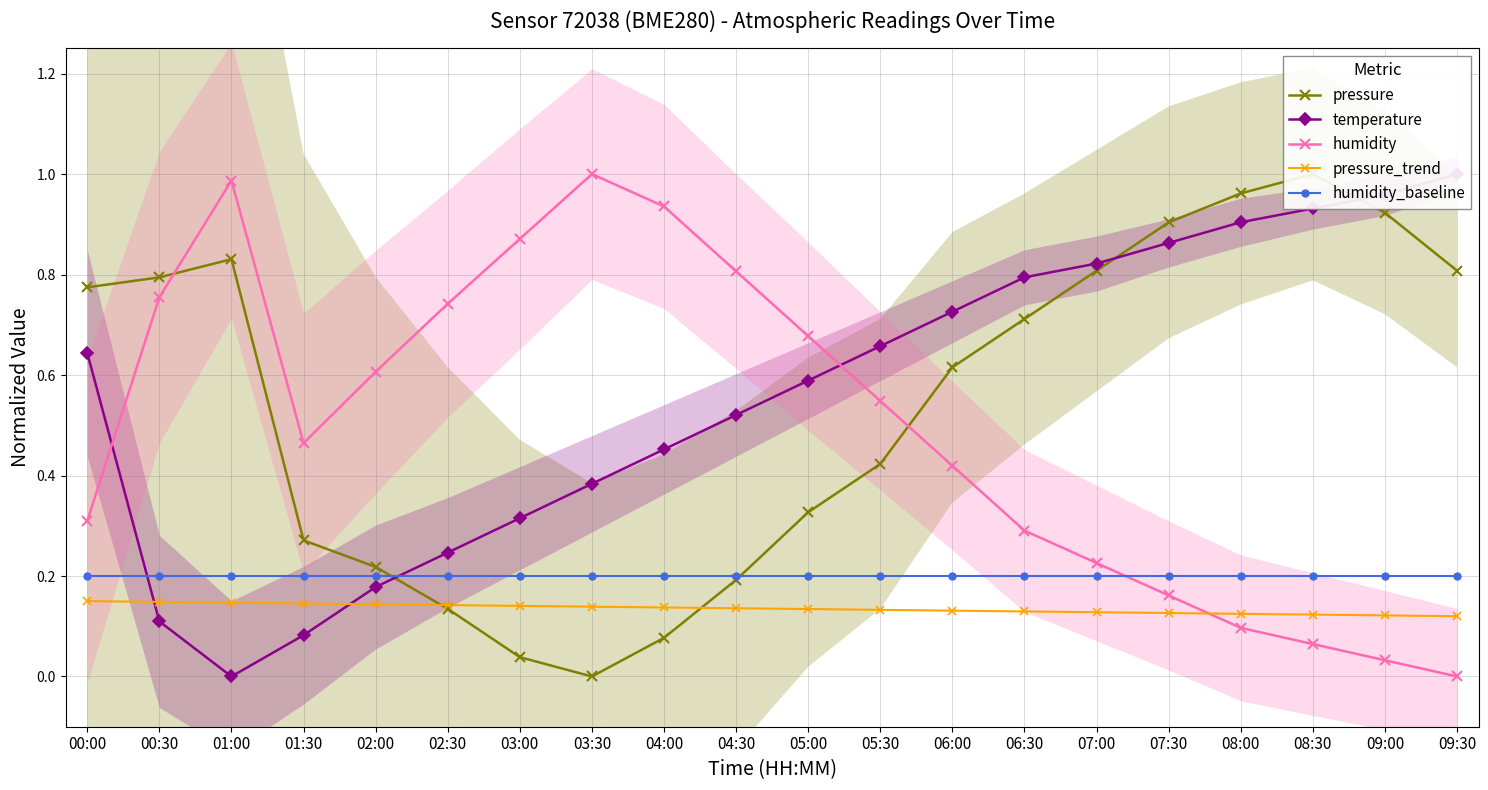

True or false: pressure_trend has a value of 0.1 at 06:30.

True